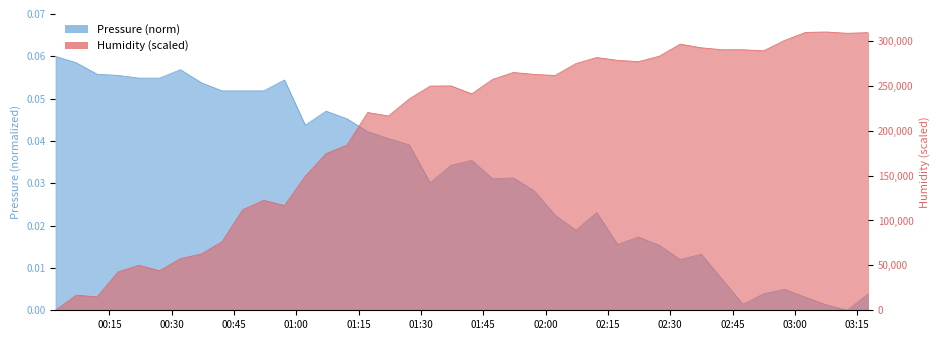

How many categories are shown in the chart?

40